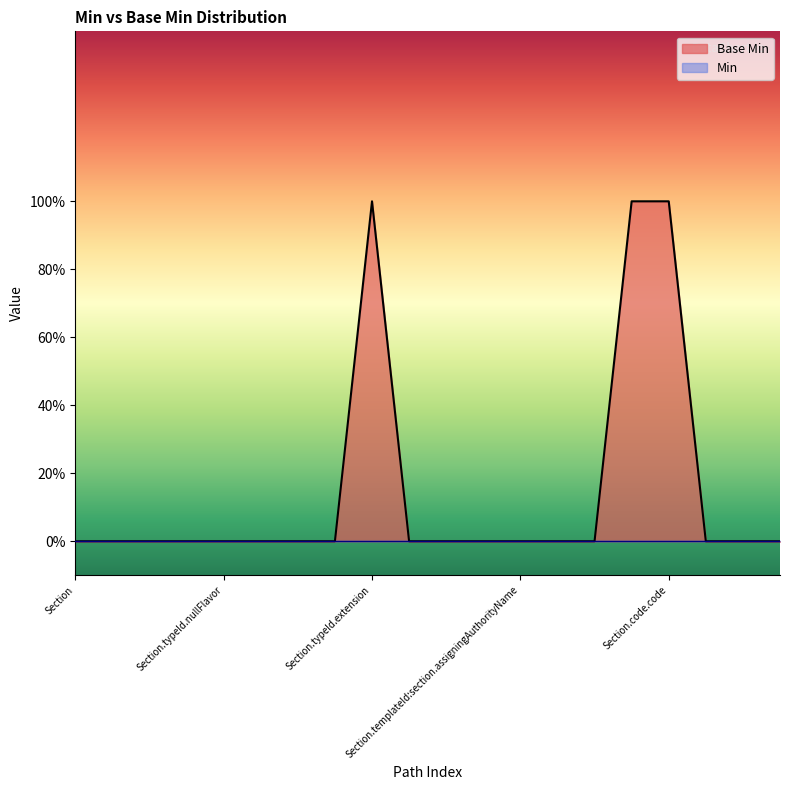

What is the difference between the values at Section.typeId.extension and Section.templateId:section.root?

1